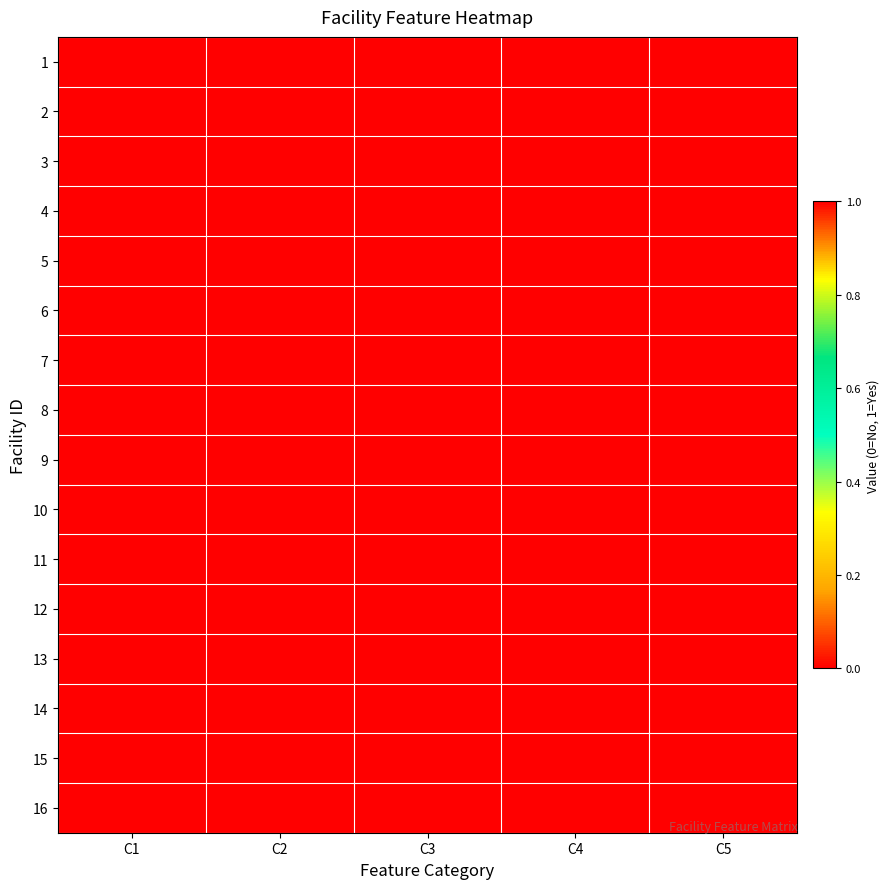

Which has a higher value, C5 or C4?

C5